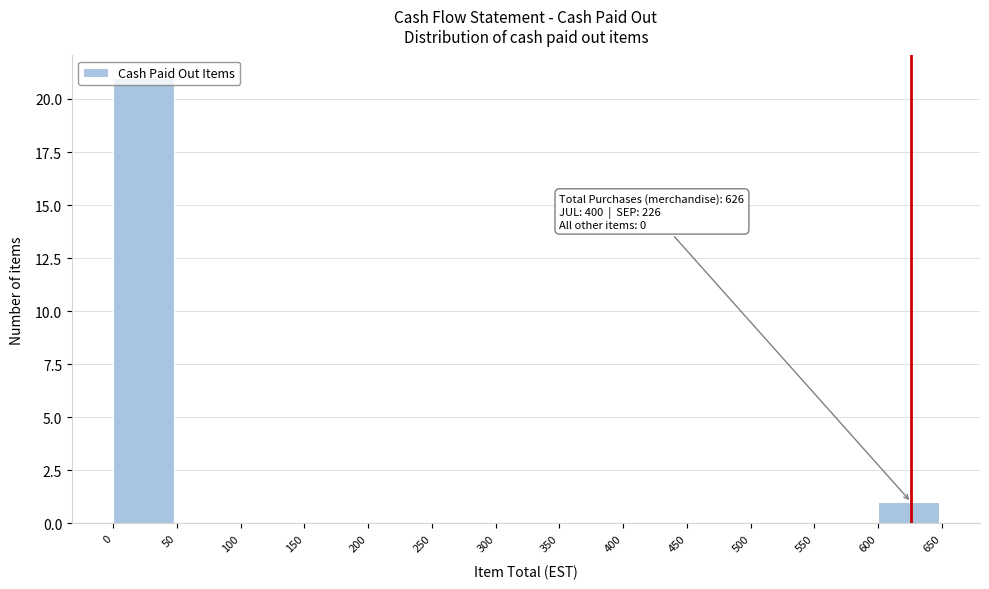

Which range on the x-axis has the tallest bar?

0 to 50